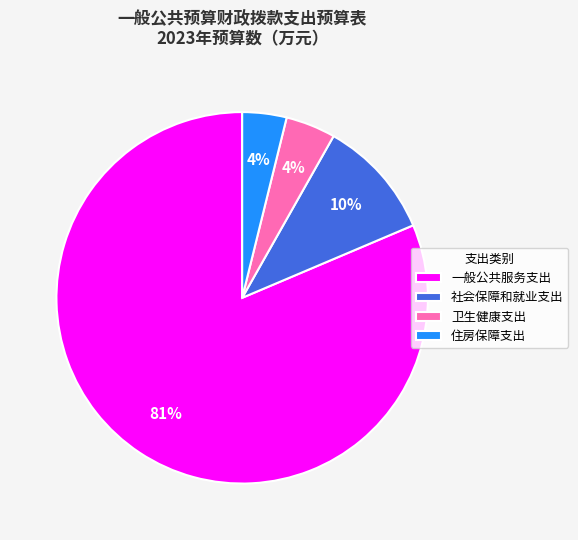

What is the largest slice in the pie chart?

一般公共服务支出